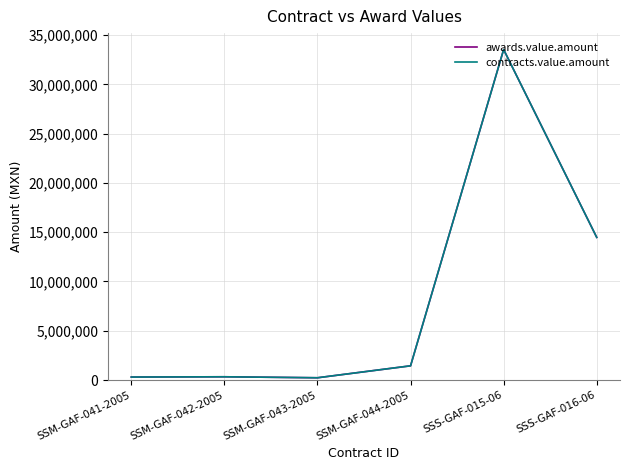

What is the difference between the maximum and minimum values in the contracts.value.amount series?

33311420.2